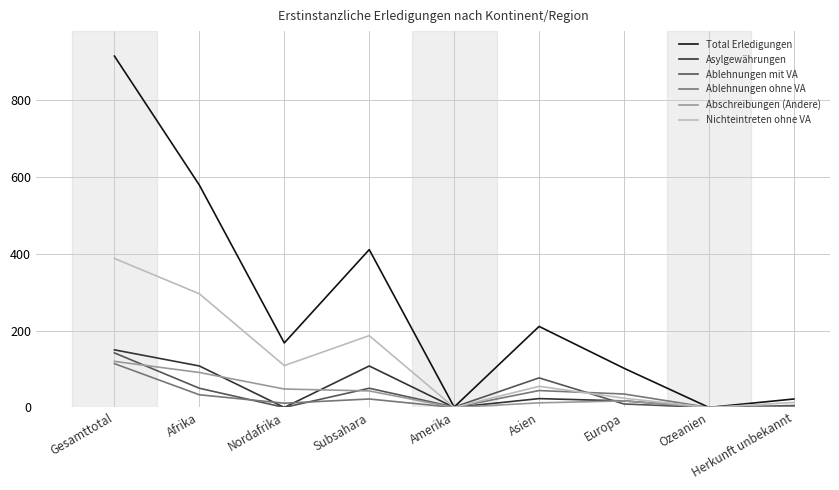

The Asylgewährungen series shows 2 at Herkunft unbekannt. True or false?

True